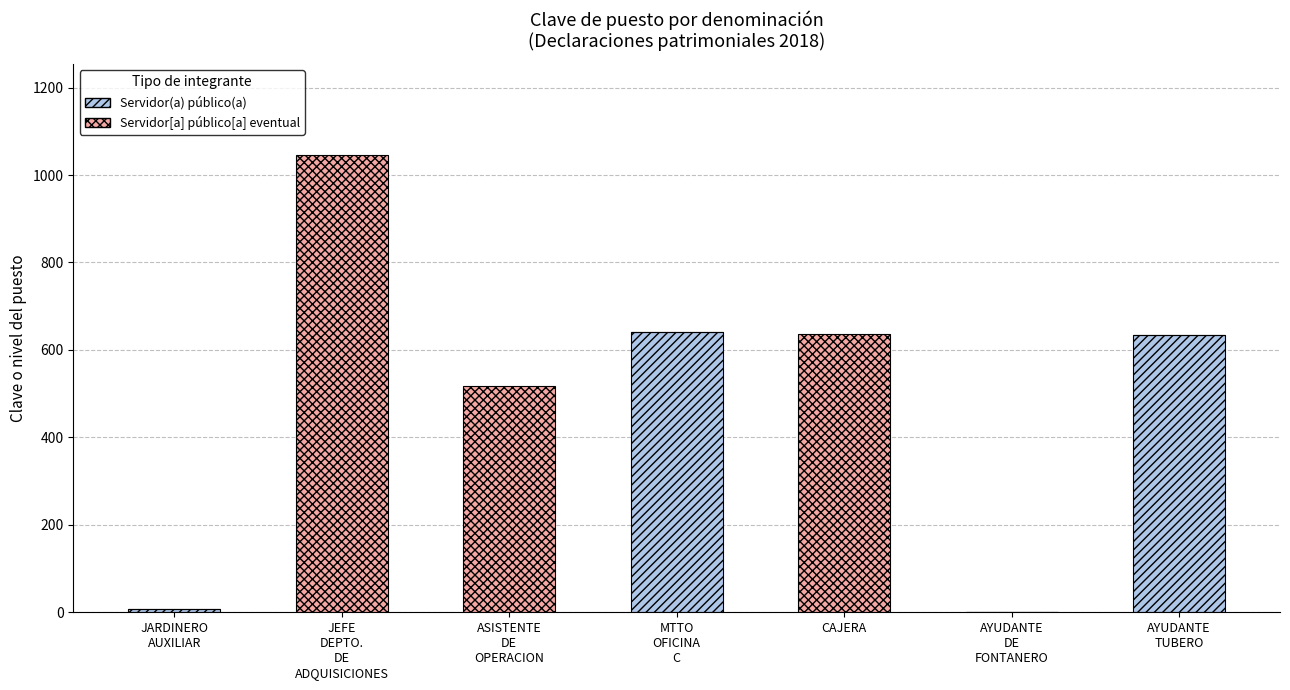

The Servidor(a) público(a) series shows -416 at CAJERA. True or false?

False